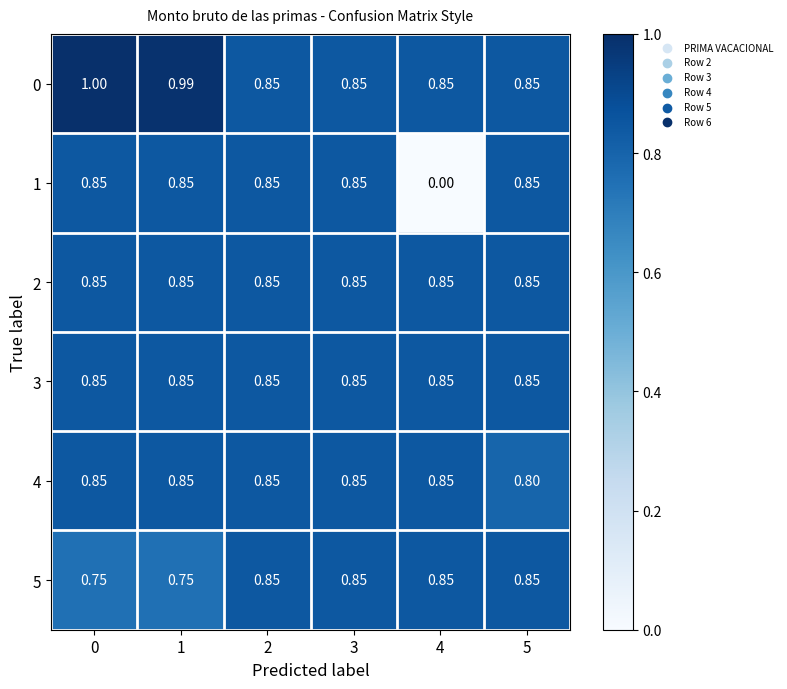

Is the value of 0 at 5 greater than the value of 5 at 0?

Yes